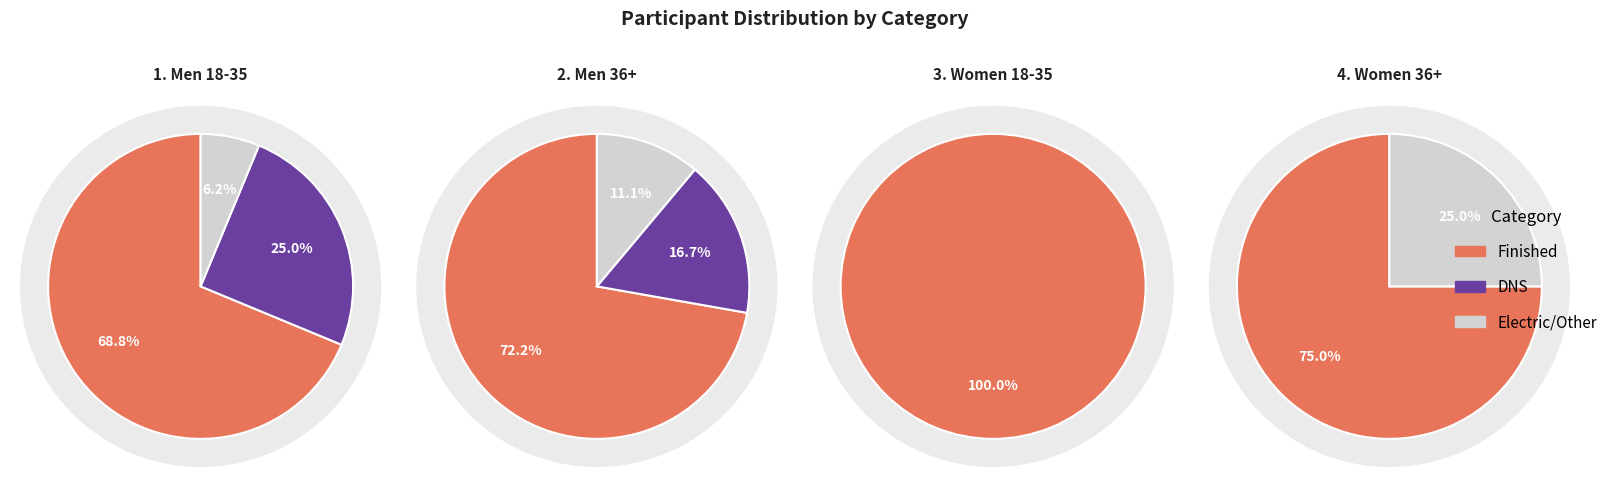

Which series has the widest spread of values?

Finished